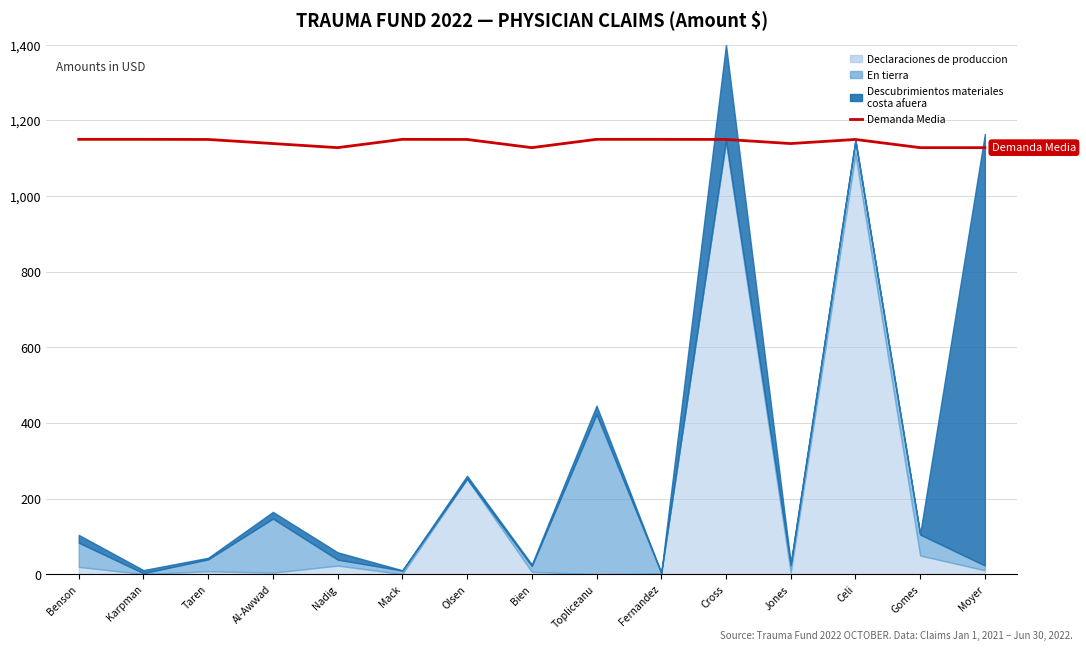

True or false: the data has more than 2 interior local peaks.

False